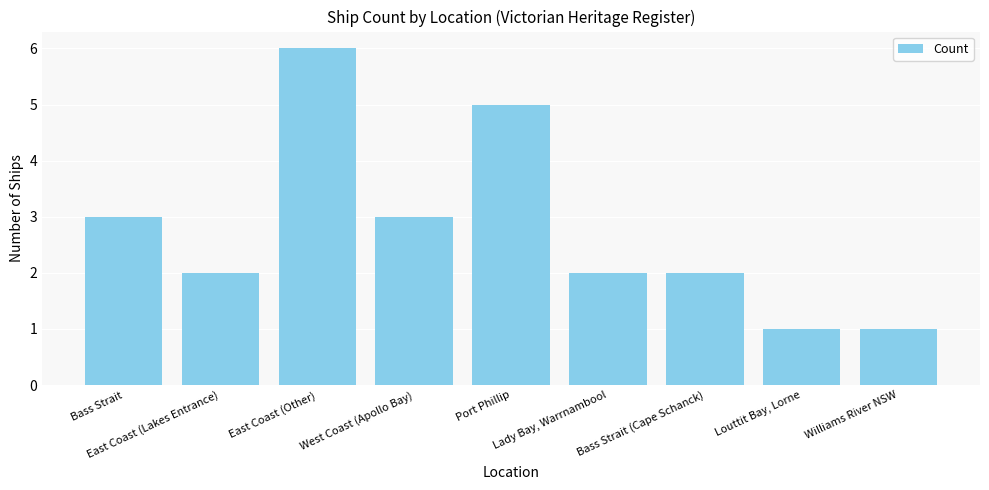

What is the sum of the values at Williams River NSW and Lady Bay, Warrnambool?

3